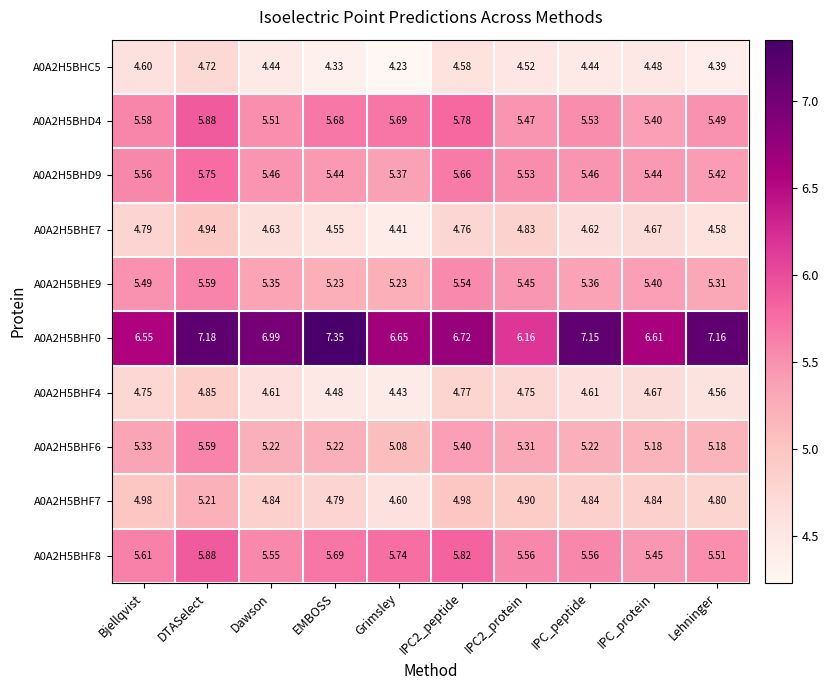

At which label does A0A2H5BHD4 reach its minimum?

IPC_protein